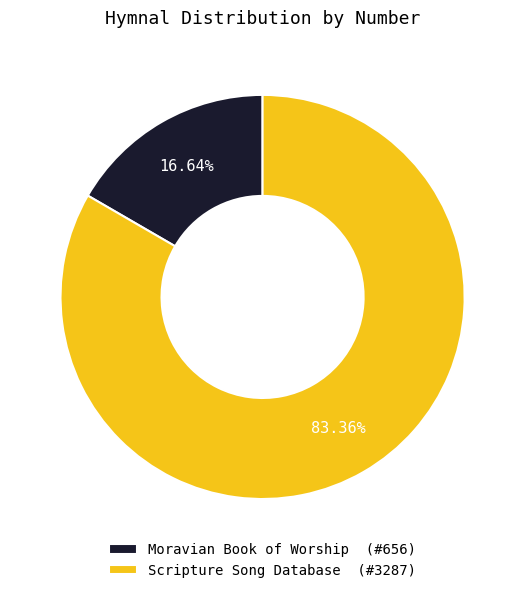

Combined, do Scripture Song Database and Moravian Book of Worship account for over 50%?

Yes